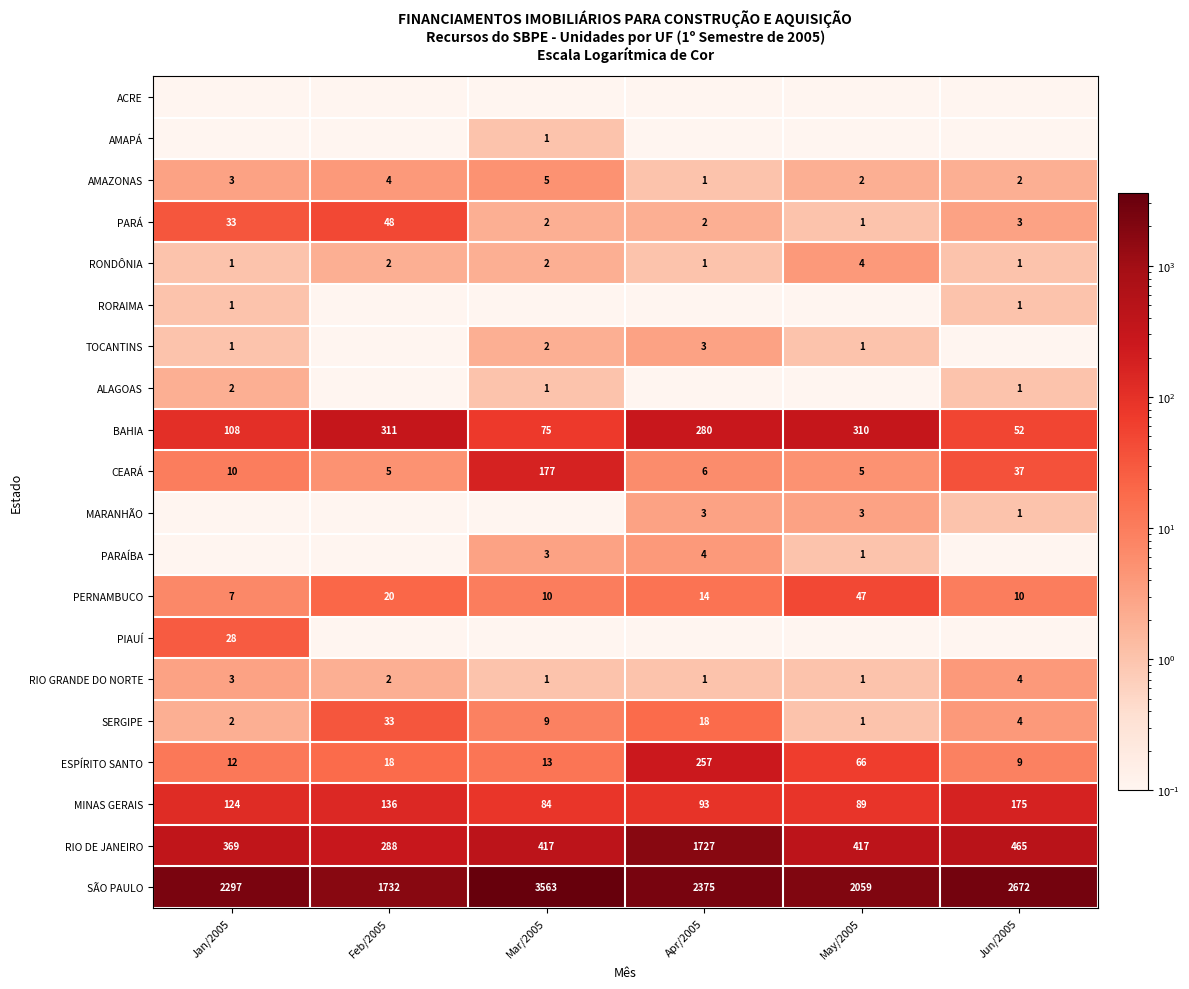

The AMAZONAS series shows 5.0 at Mar/2005. True or false?

True